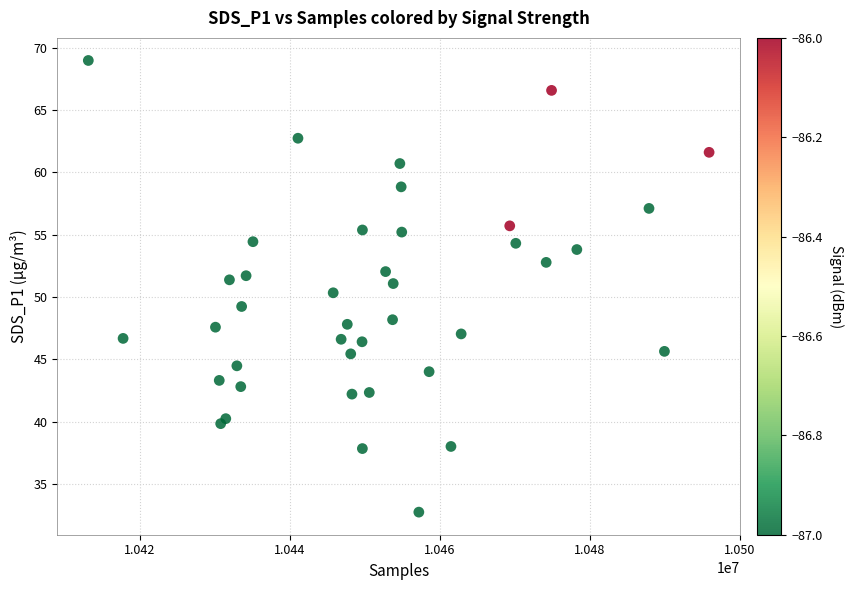

What is the range of X values (max minus min)?

82742.0